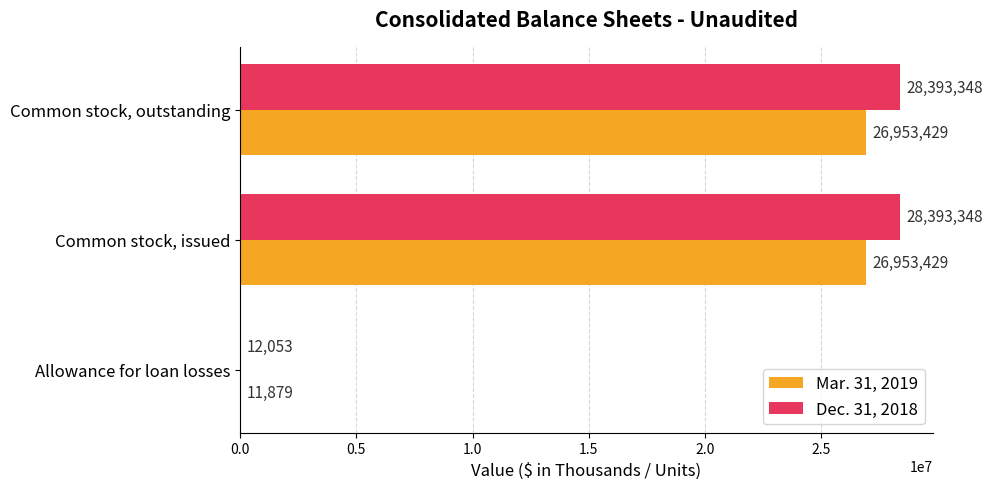

What is the total value across all series at Common stock, issued?

55346777